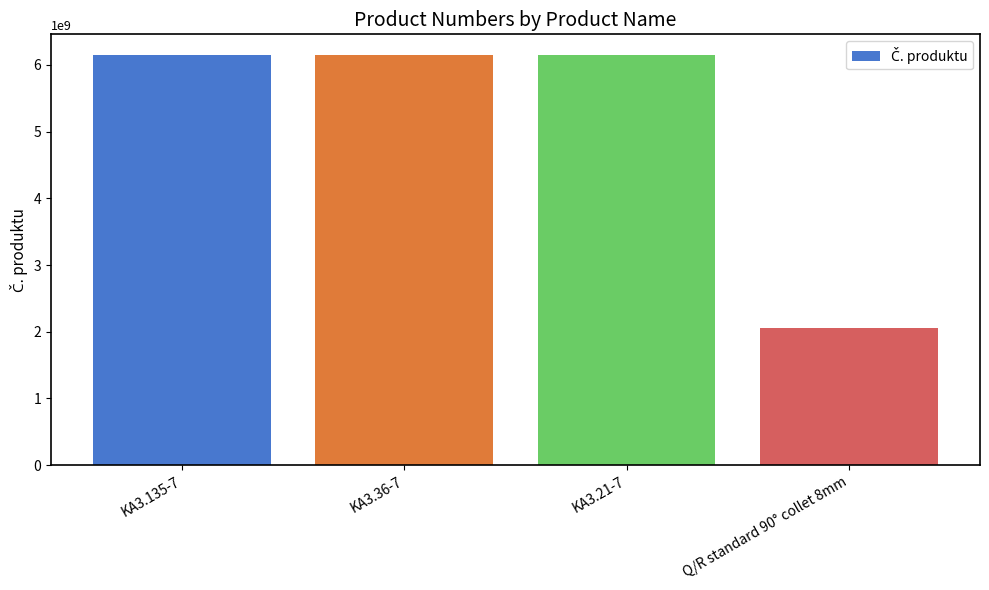

What is the change in value from KA3.36-7 to Q/R standard 90° collet 8mm?

-4101201697